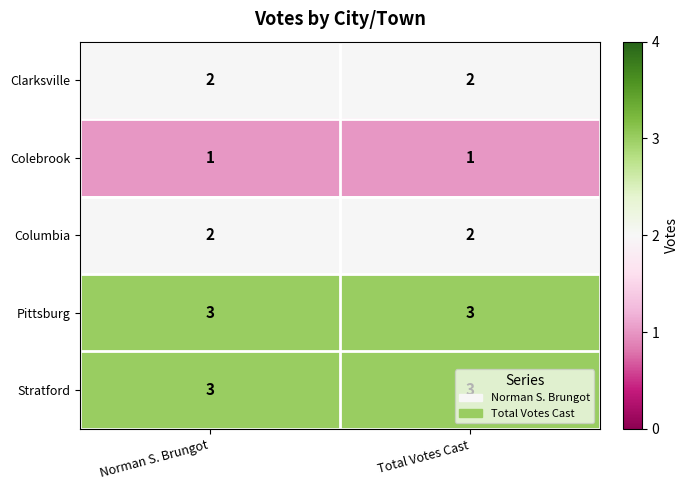

What is the maximum value shown in the chart?

3